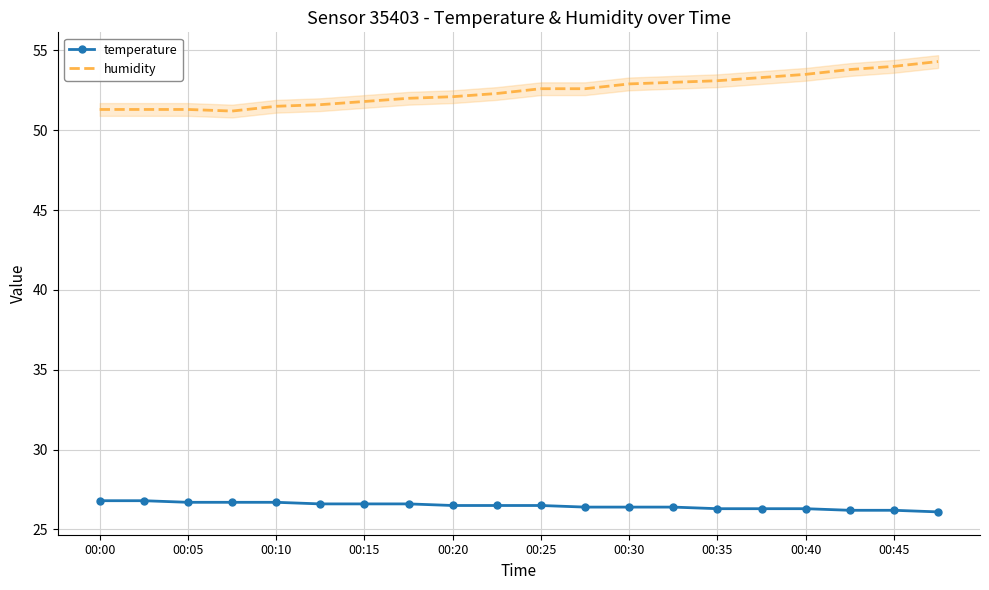

What is the maximum value for temperature?

26.8